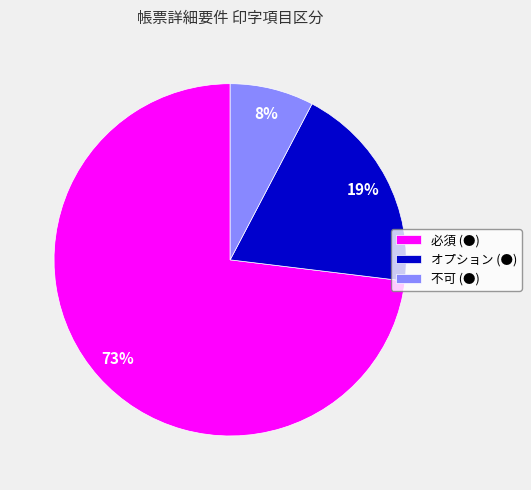

Which slice is the largest?

必須 (●)